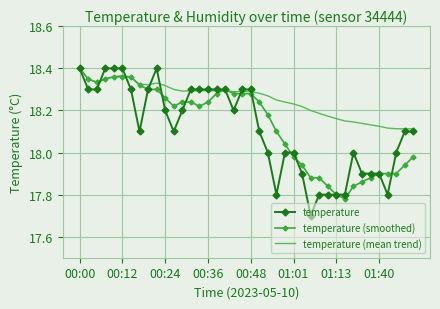

Count the temperature (mean trend) values in the range 18 to 19.

40